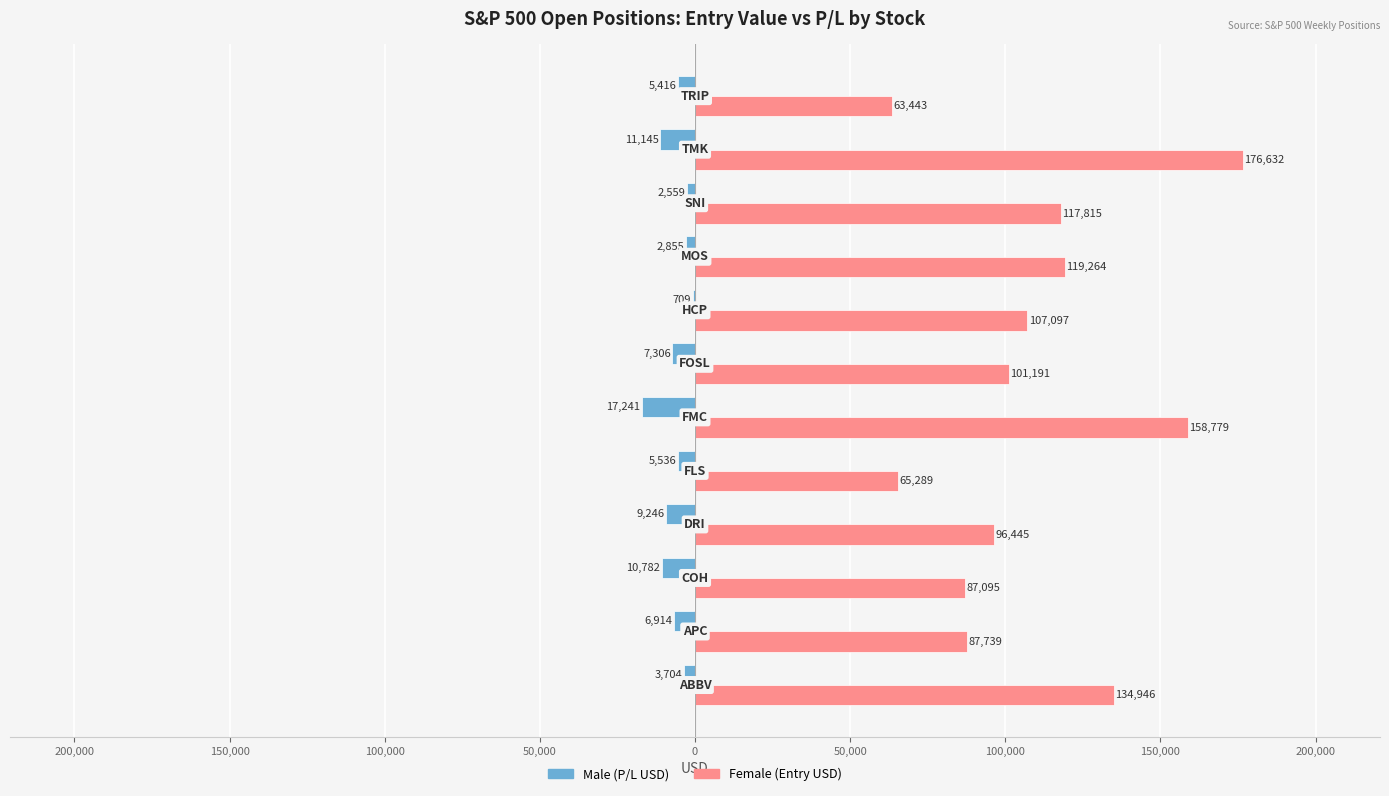

What are all the series names shown in the legend?

Male (P/L USD), Female (Entry USD)